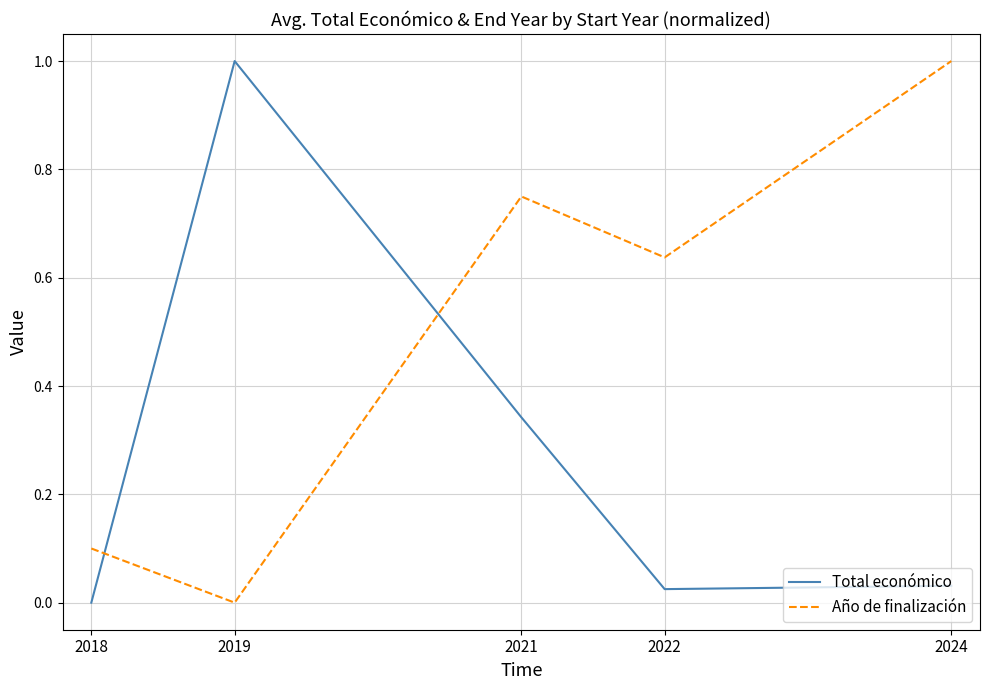

What is the highest value of the Año de finalización series?

1.0